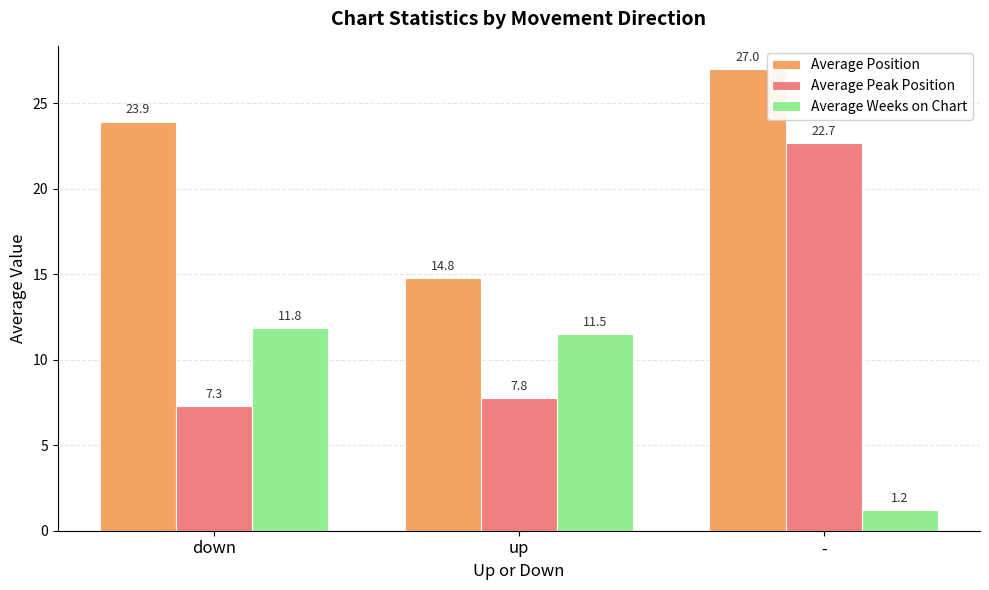

Which category has the highest value in the Average Position series?

-